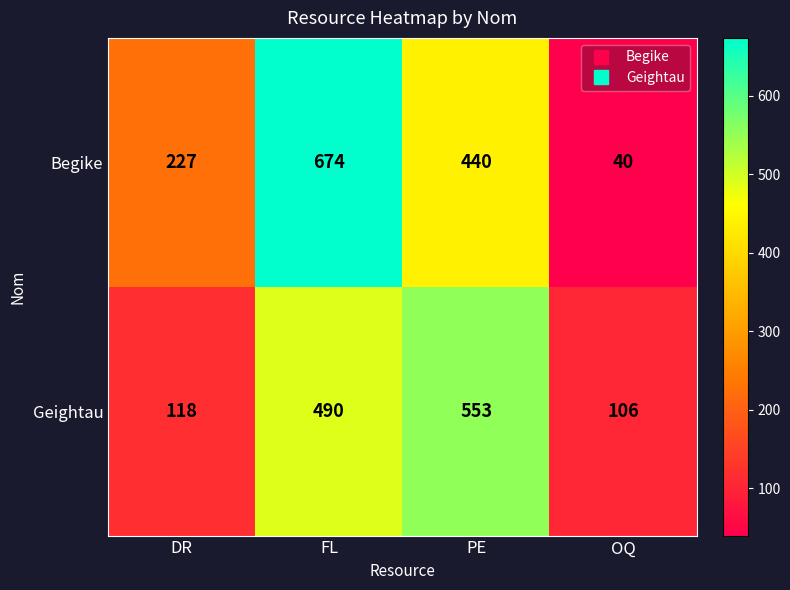

How many data points does each series have?

4